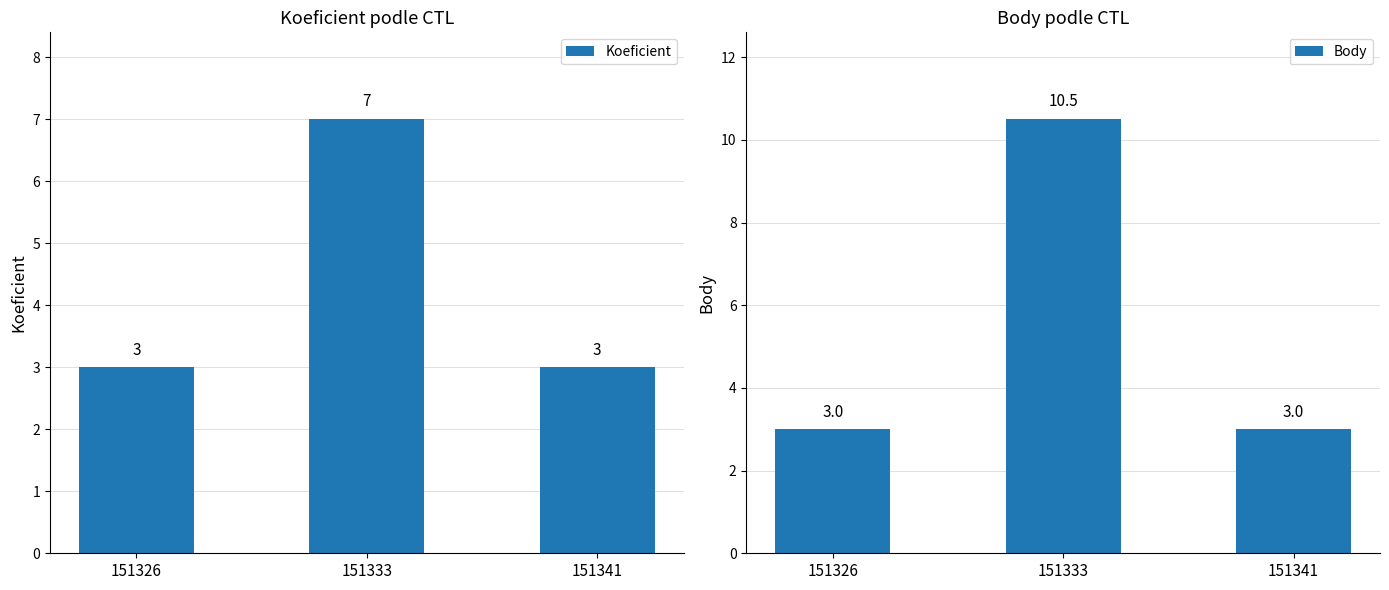

The Koeficient series shows 0.6 at 151326. True or false?

False